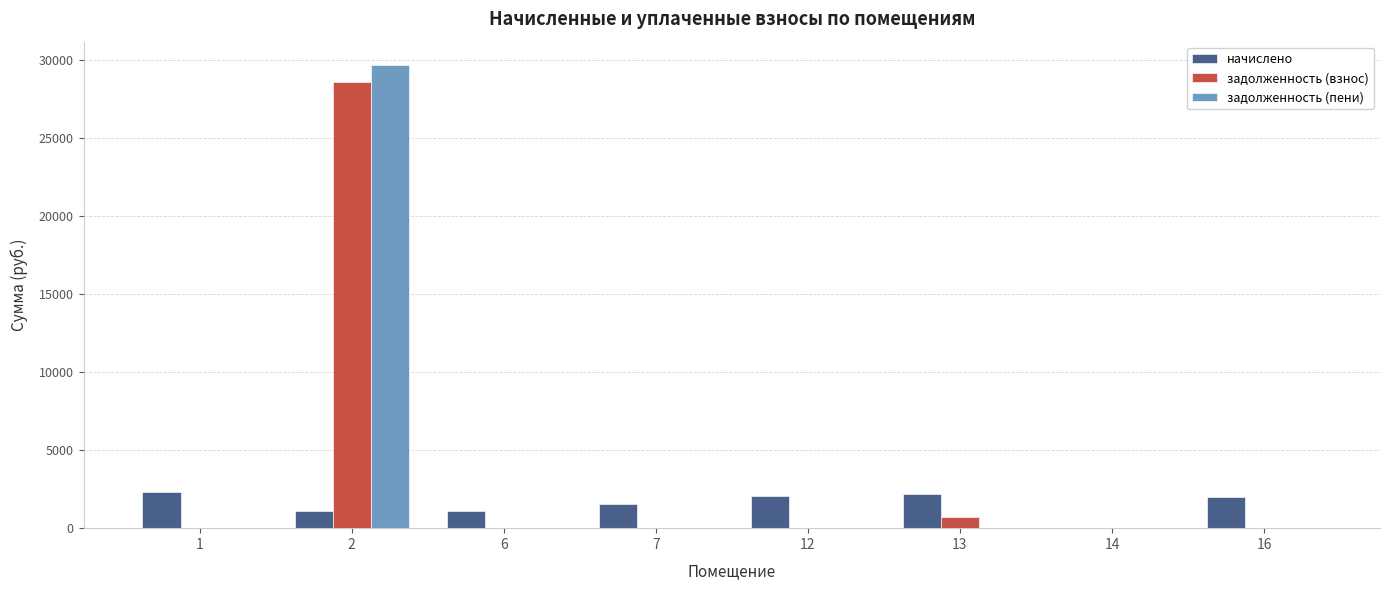

At which category is the sum across all series the highest?

2